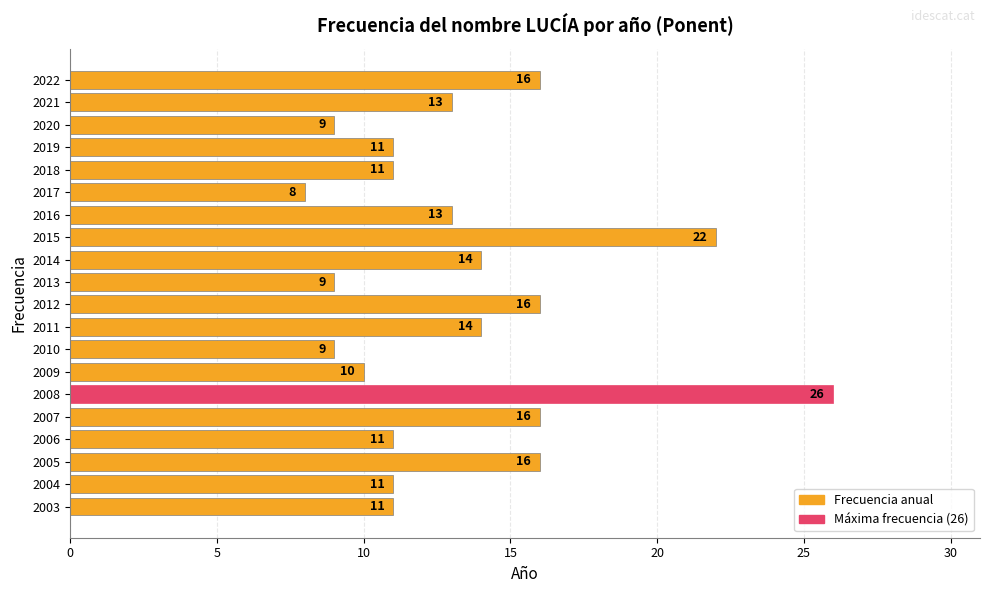

What is the maximum value shown in the chart?

26